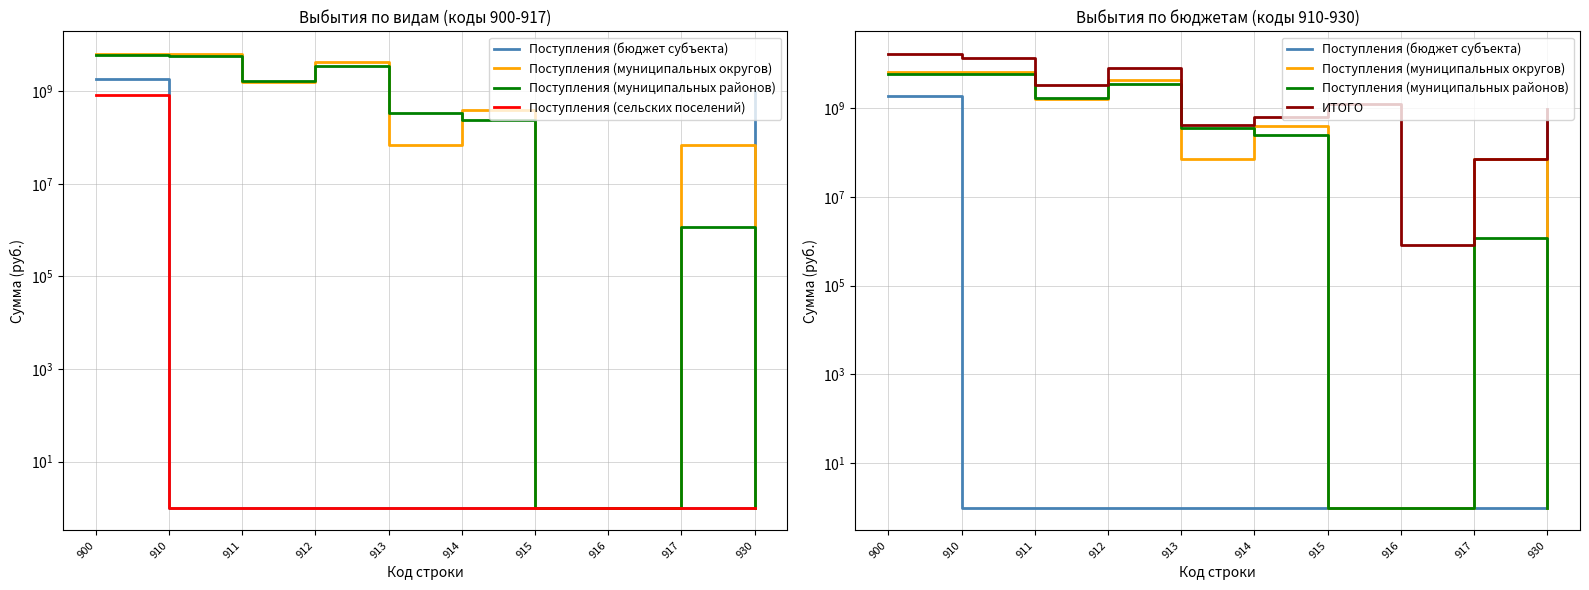

True or false: Поступления (сельских поселений) has more than 1 points higher than both neighbors.

False